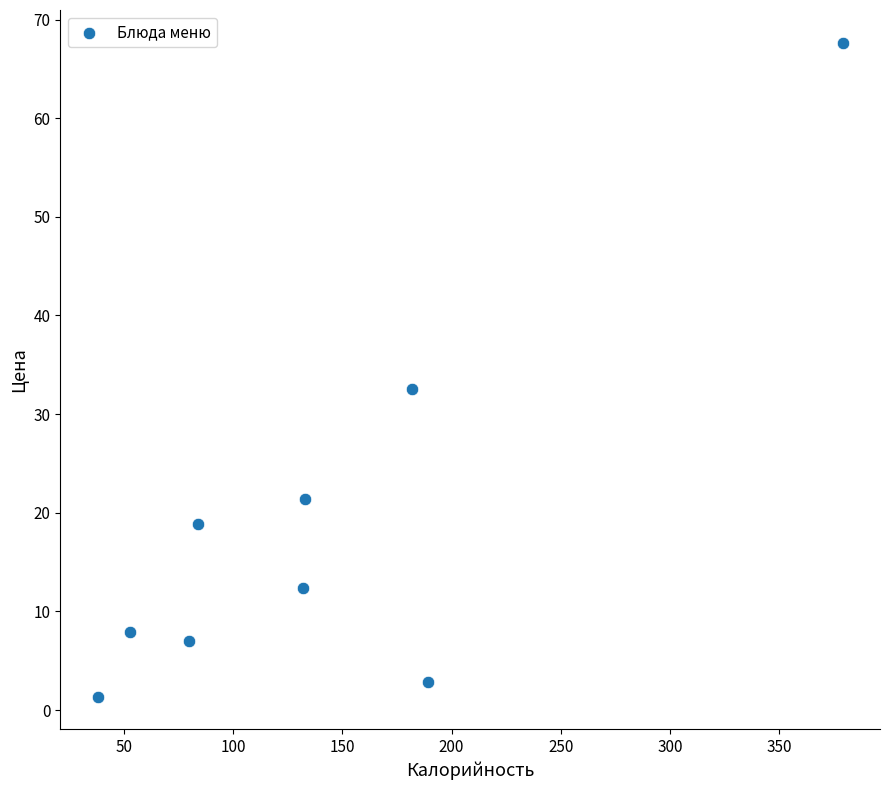

What Y value in the scatter plot is closest to 34?

32.5